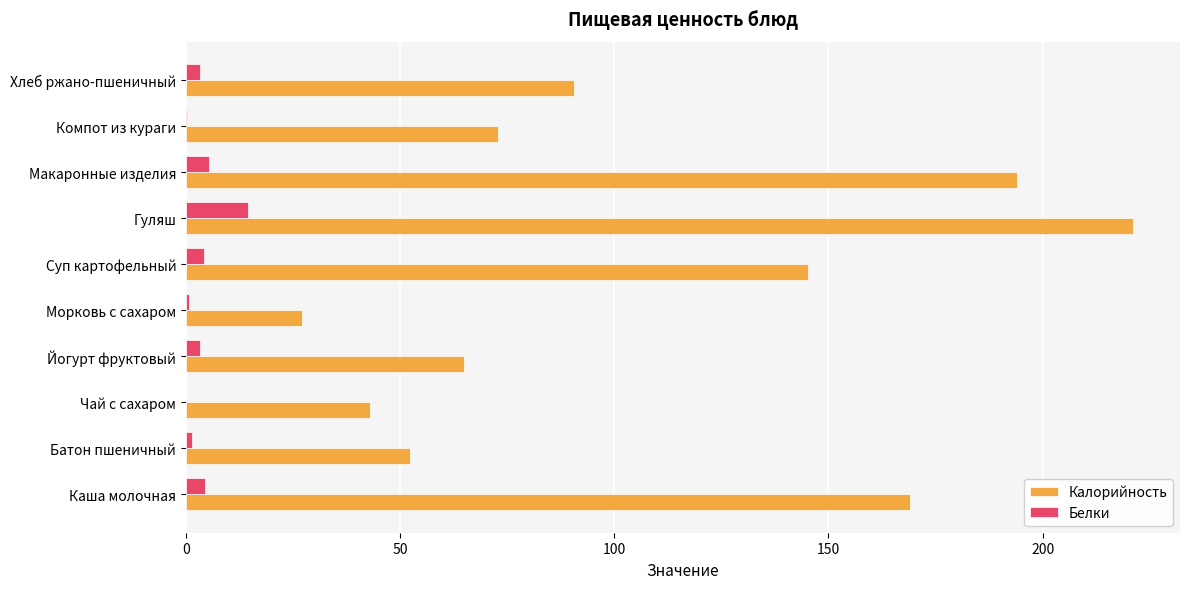

Between Чай с сахаром and Гуляш, which series saw the biggest shift?

Калорийность